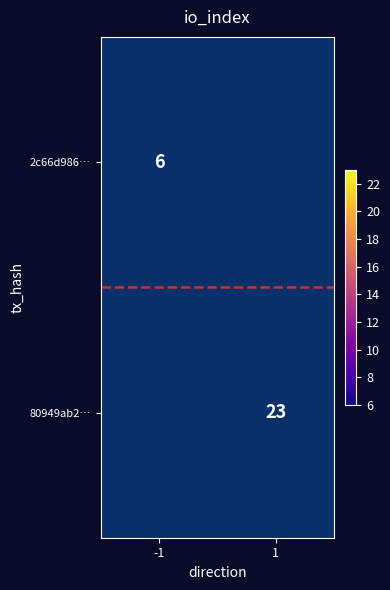

What is the sum of all row boundary values?

1.0